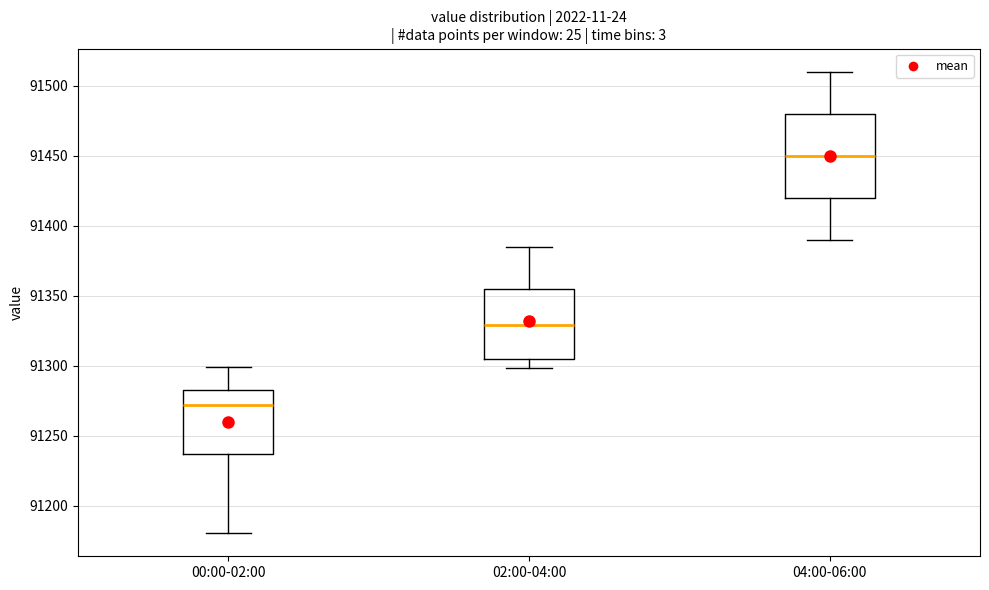

Which box's median line is the lowest?

00:00-02:00